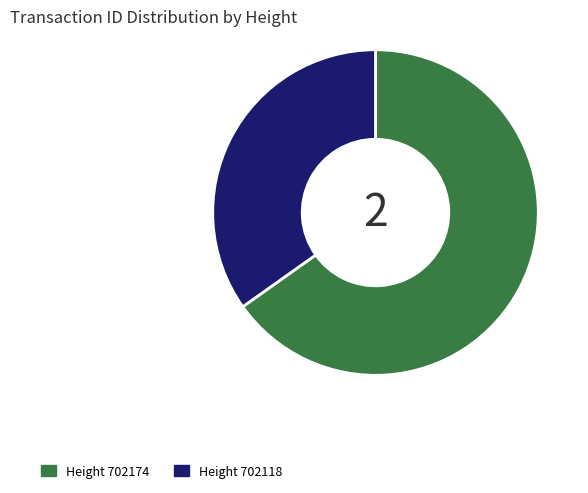

Is there any slice that represents more than half of the pie?

Yes